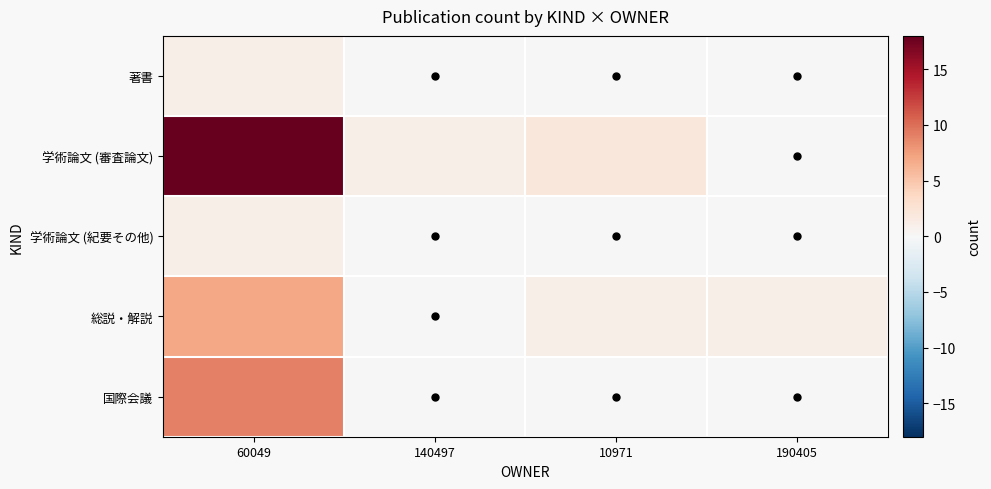

Rank the series by their maximum value, from highest to lowest.

学術論文 (審査論文), 国際会議, 総説・解説, 著書, 学術論文 (紀要その他)